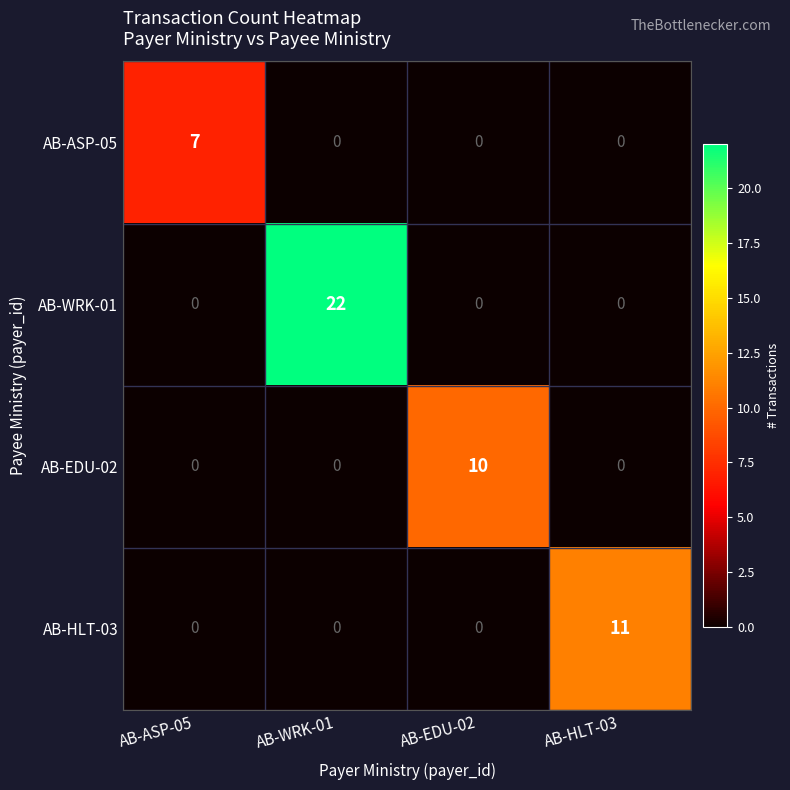

Reading left to right, what are all the values shown in this chart?

AB-ASP-05: AB-ASP-05=7	AB-WRK-01=0	AB-EDU-02=0	AB-HLT-03=0
AB-WRK-01: AB-ASP-05=0	AB-WRK-01=22	AB-EDU-02=0	AB-HLT-03=0
AB-EDU-02: AB-ASP-05=0	AB-WRK-01=0	AB-EDU-02=10	AB-HLT-03=0
AB-HLT-03: AB-ASP-05=0	AB-WRK-01=0	AB-EDU-02=0	AB-HLT-03=11